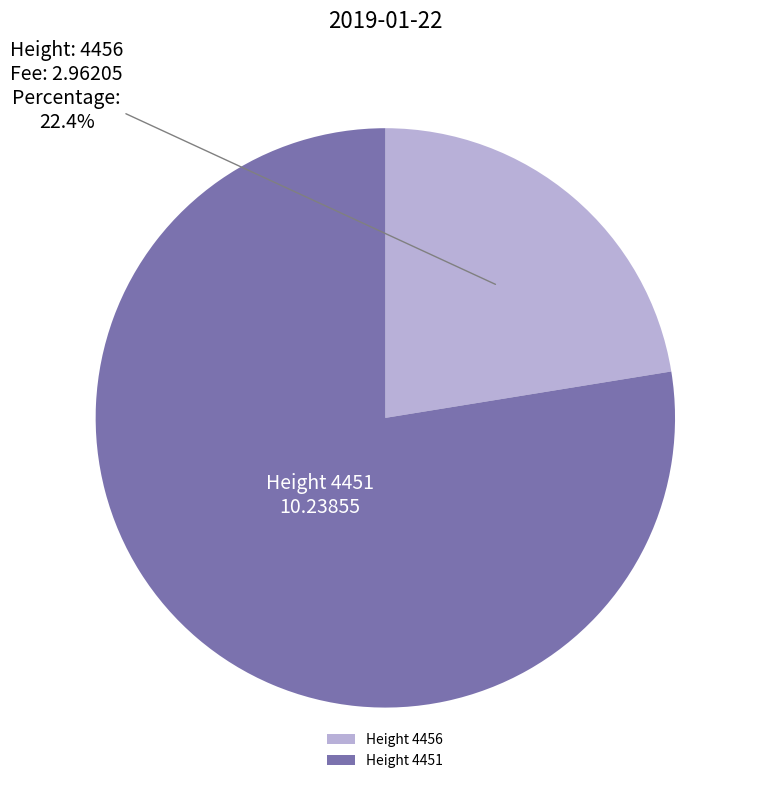

How many segments does this pie chart have?

2